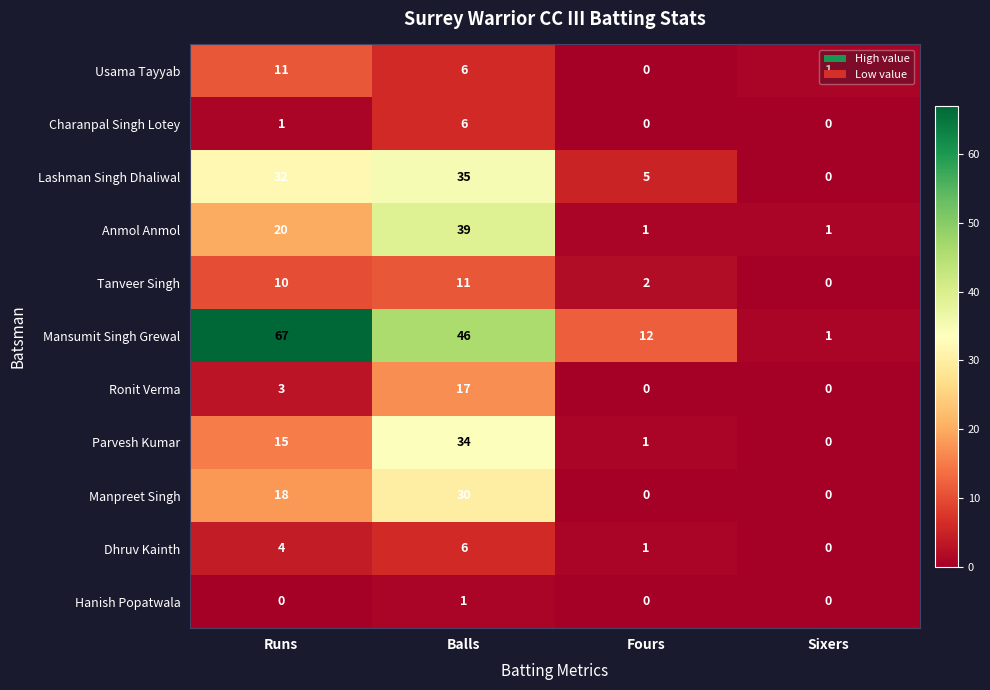

Which series has the largest total across all categories?

Mansumit Singh Grewal